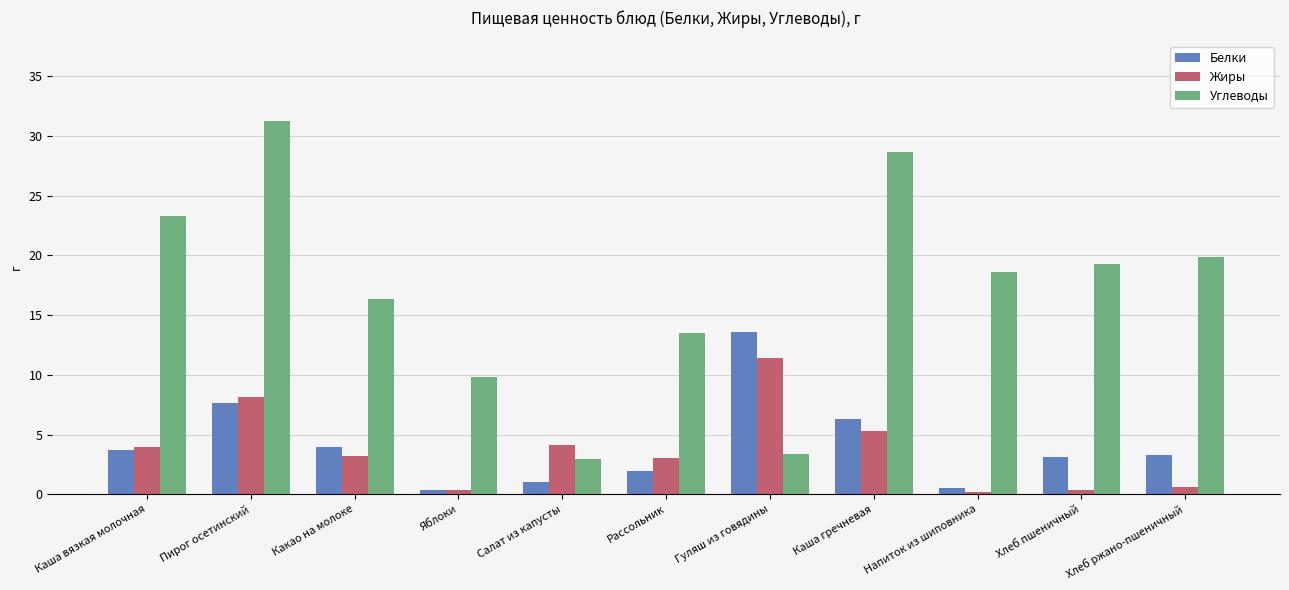

At which category is the sum across all series the highest?

Пирог осетинский